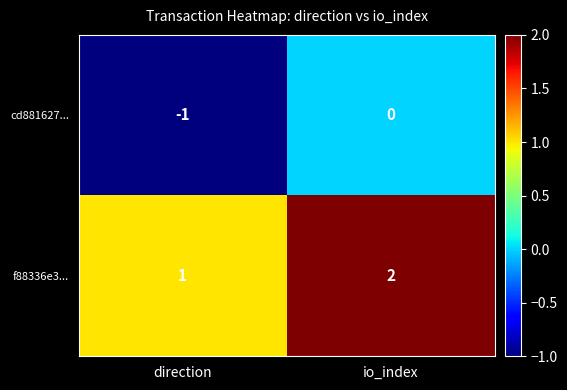

Rank the series at direction from highest to lowest value.

f88336e3..., cd881627...